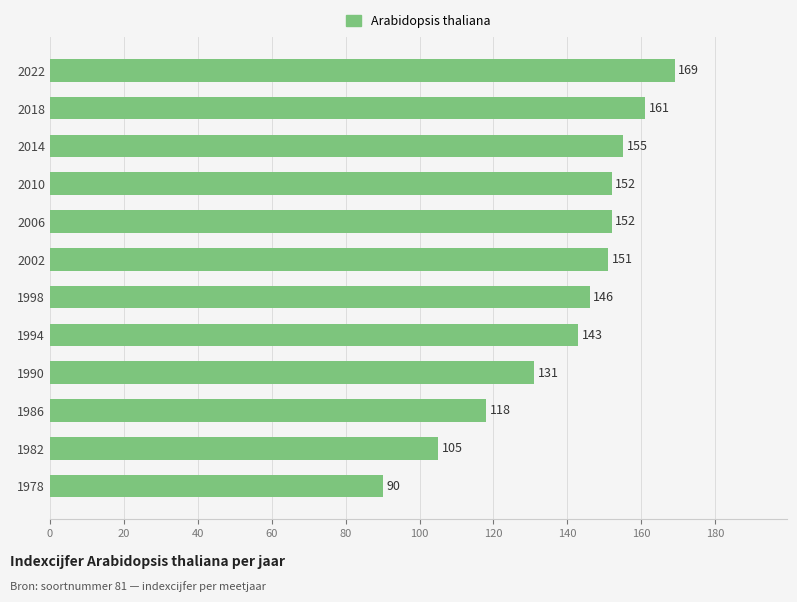

At which label is the value closest to 129?

1990